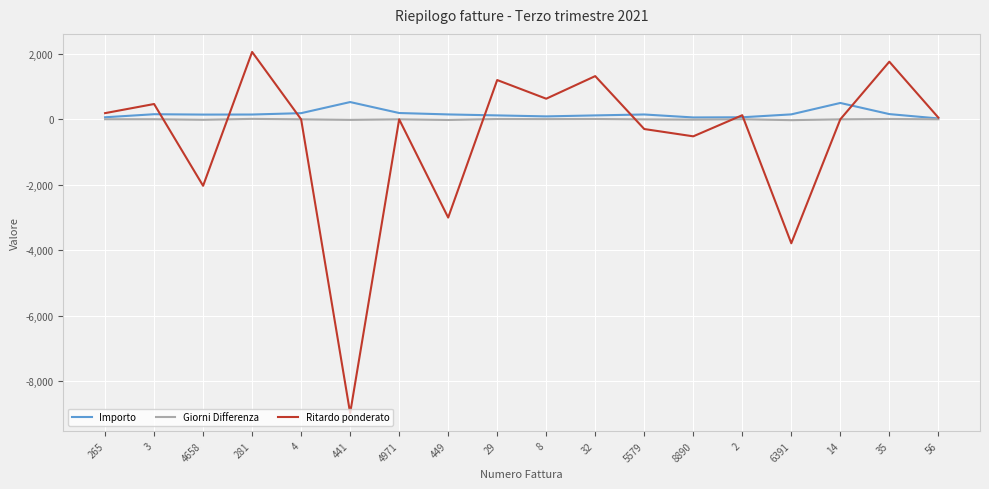

What is the approximate value of Importo at 281?

147.0